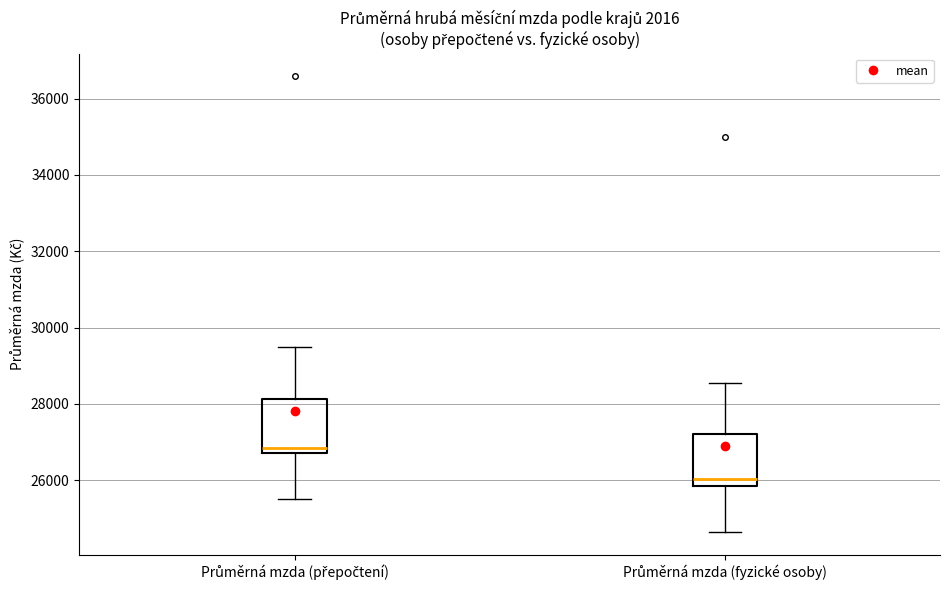

Reading left to right, transcribe this box plot: for each box, give where its median line is, the range the box spans, and where its two whiskers end, as read against the y-axis. The values are not printed on the chart, so give them approximately, as read against the axis.

Průměrná mzda (přepočtení): median 26800 (just above the box's lower edge), box 26800 to 28200, whiskers 25400 to 29400
Průměrná mzda (fyzické osoby): median 26000, box 25800 to 27200, whiskers 24600 to 28600